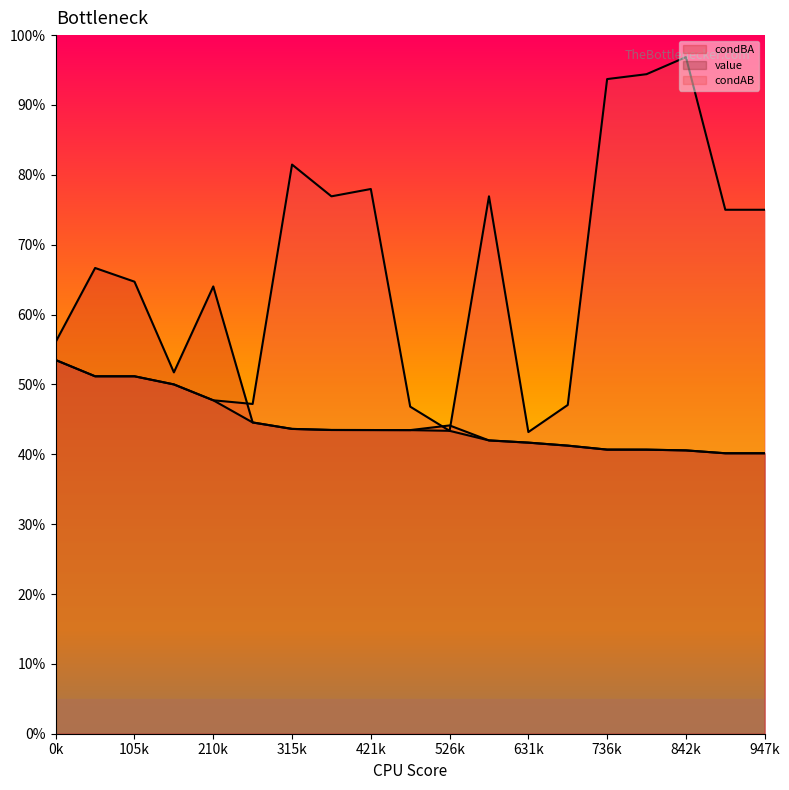

At 421k, list the series in order from smallest to largest.

condBA, value, condAB